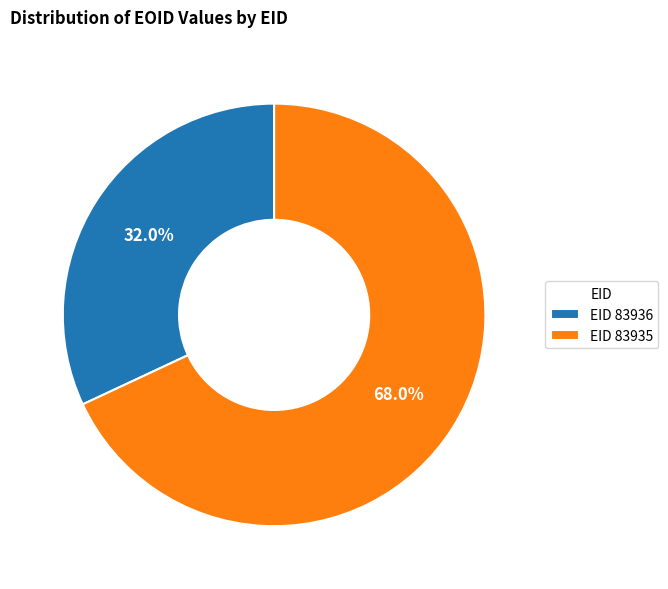

Which slice represents more than half of the pie?

EID 83935